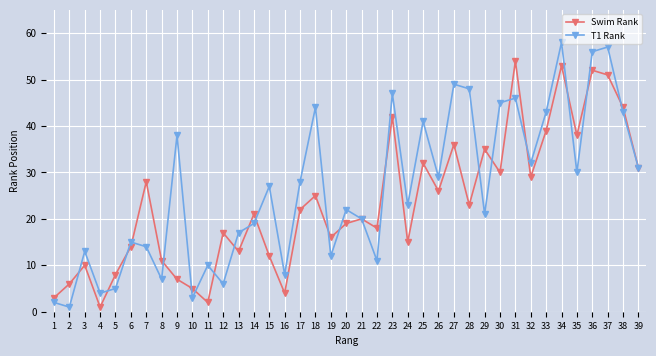

Rank the series at 29 from lowest to highest value.

T1 Rank, Swim Rank